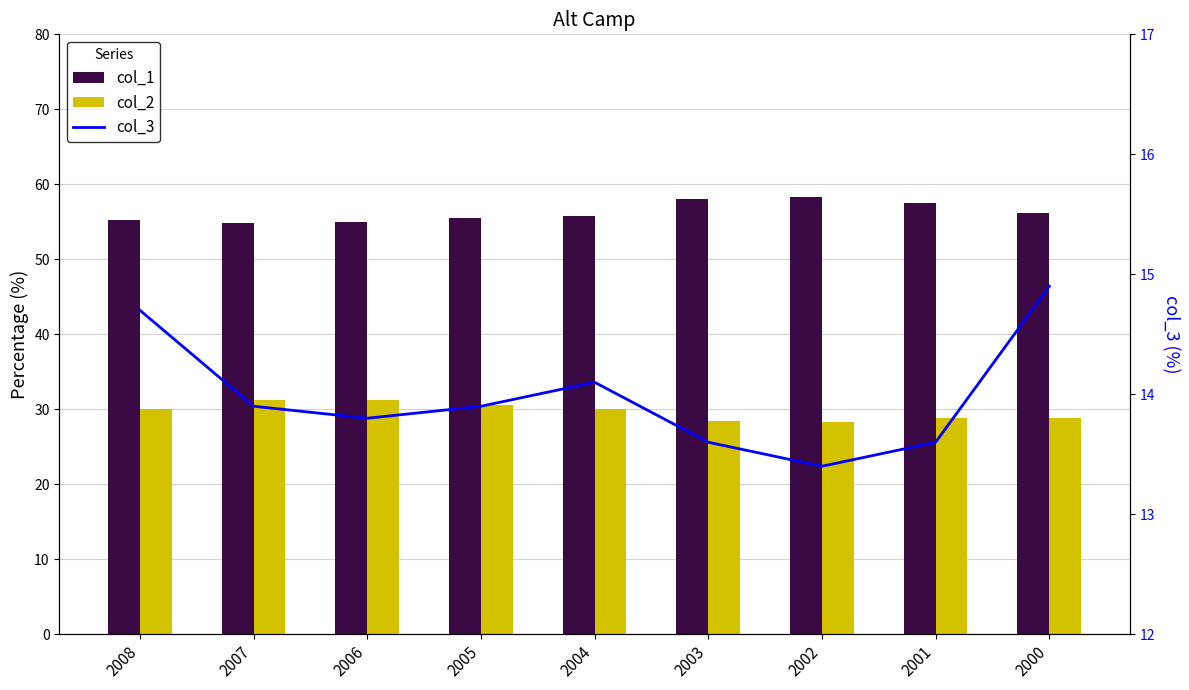

List the series in order of their peak value, lowest first.

col_3, col_2, col_1